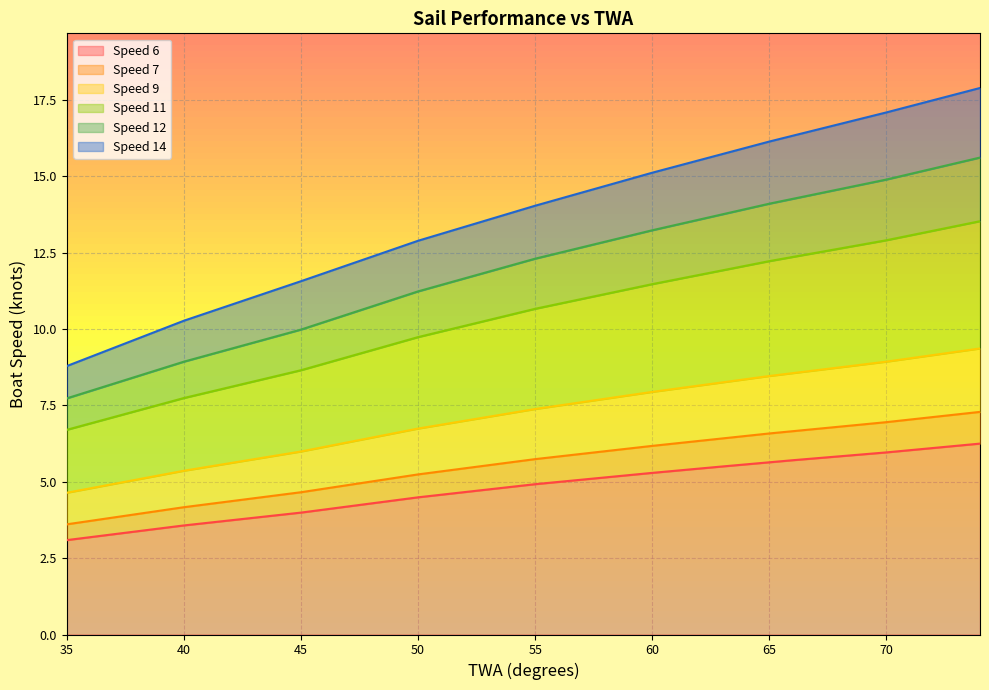

Reading right to left, list all the values displayed in this chart.

Speed 6: 6.2	6.2	6.1	6.0	6.0	5.9	5.8	5.8	5.7	5.6	5.6	5.5	5.4	5.4	5.3	5.2	5.1	5.1	5.0	4.9	4.8	4.7	4.7	4.6	4.5	4.4	4.3	4.2	4.1	4.0	3.9	3.8	3.7	3.7	3.6	3.5	3.4	3.3	3.2	3.1
Speed 7: 7.3	7.2	7.1	7.0	7.0	6.9	6.8	6.7	6.7	6.6	6.5	6.4	6.3	6.3	6.2	6.1	6.0	5.9	5.8	5.7	5.6	5.5	5.4	5.3	5.2	5.1	5.0	4.9	4.8	4.7	4.6	4.5	4.4	4.3	4.2	4.1	3.9	3.8	3.7	3.6
Speed 9: 9.4	9.3	9.1	9.0	8.9	8.8	8.7	8.6	8.6	8.5	8.4	8.3	8.1	8.0	7.9	7.8	7.7	7.6	7.5	7.4	7.3	7.1	7.0	6.9	6.7	6.6	6.4	6.3	6.1	6.0	5.9	5.7	5.6	5.5	5.4	5.2	5.1	4.9	4.8	4.6
Speed 11: 13.5	13.4	13.2	13.1	12.9	12.8	12.6	12.5	12.4	12.2	12.1	11.9	11.8	11.6	11.5	11.3	11.1	11.0	10.8	10.7	10.5	10.3	10.1	9.9	9.7	9.5	9.3	9.1	8.9	8.7	8.5	8.3	8.1	7.9	7.7	7.5	7.3	7.1	6.9	6.7
Speed 12: 15.6	15.4	15.2	15.1	14.9	14.7	14.6	14.4	14.3	14.1	13.9	13.8	13.6	13.4	13.2	13.0	12.9	12.7	12.5	12.3	12.1	11.9	11.7	11.4	11.2	11.0	10.7	10.5	10.2	10.0	9.8	9.6	9.3	9.1	8.9	8.7	8.4	8.2	8.0	7.7
Speed 14: 17.9	17.7	17.5	17.3	17.1	16.9	16.7	16.5	16.3	16.1	15.9	15.7	15.5	15.3	15.1	14.9	14.7	14.5	14.2	14.0	13.8	13.6	13.3	13.1	12.9	12.6	12.4	12.1	11.8	11.6	11.3	11.0	10.8	10.5	10.3	10.0	9.7	9.4	9.1	8.8